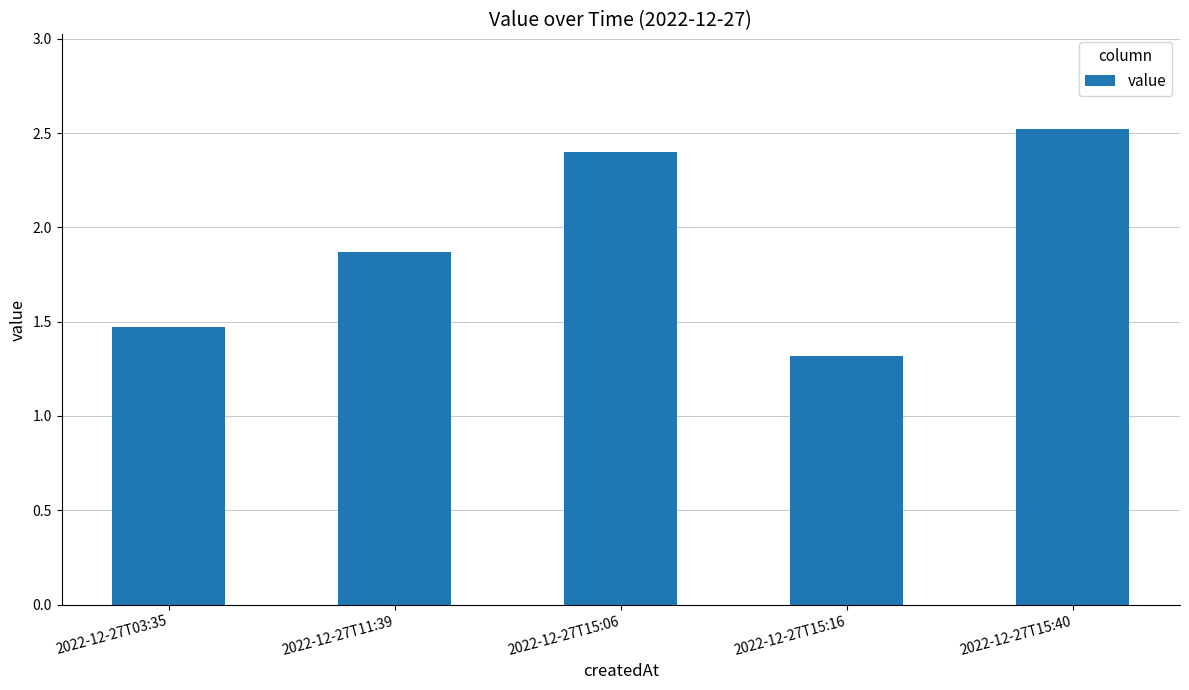

What value does the data have at 2022-12-27T11:39?

1.9